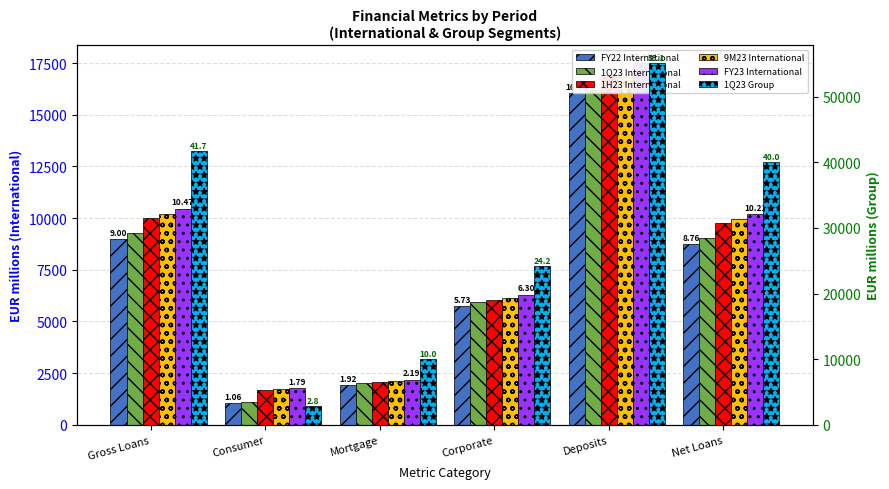

The value of 9M23 International at Deposits is 16834.0. True or false?

True